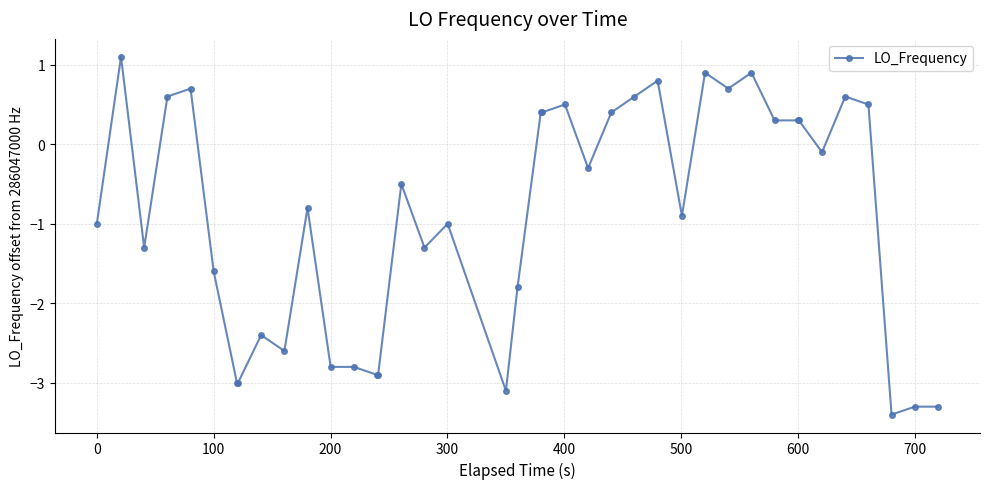

What is the sum of all values?

-36.1